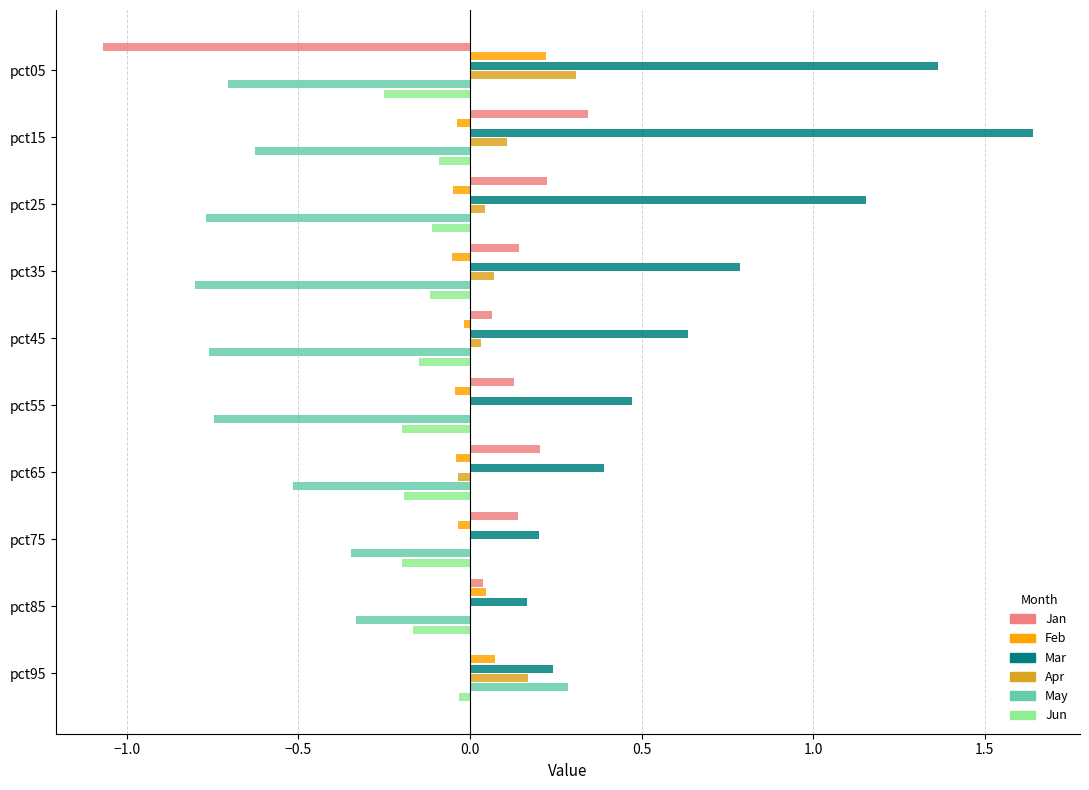

True or false: Jan has a value of 0.0 at pct85.

True